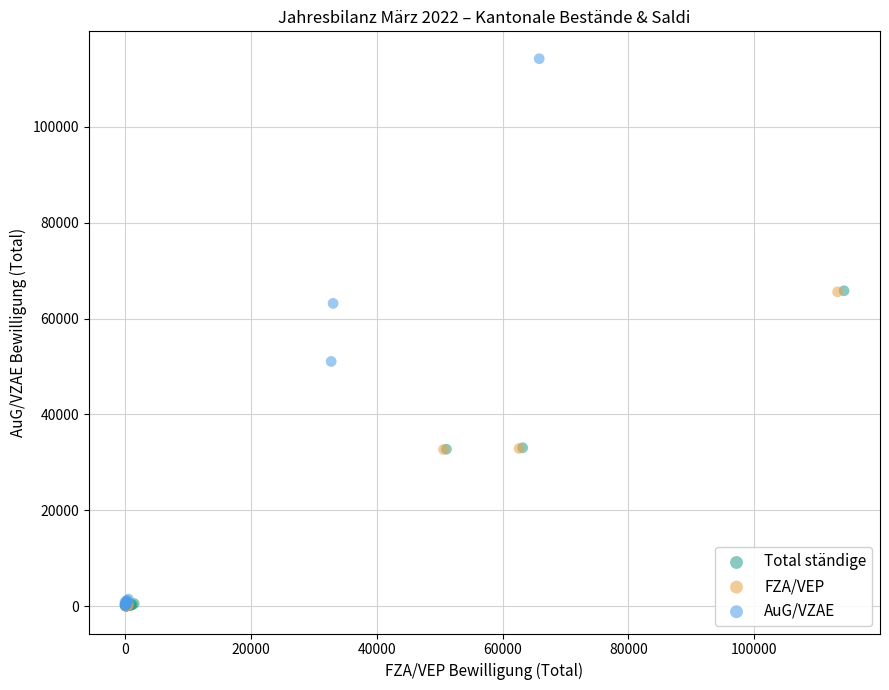

Which series contains the highest Y value?

AuG/VZAE